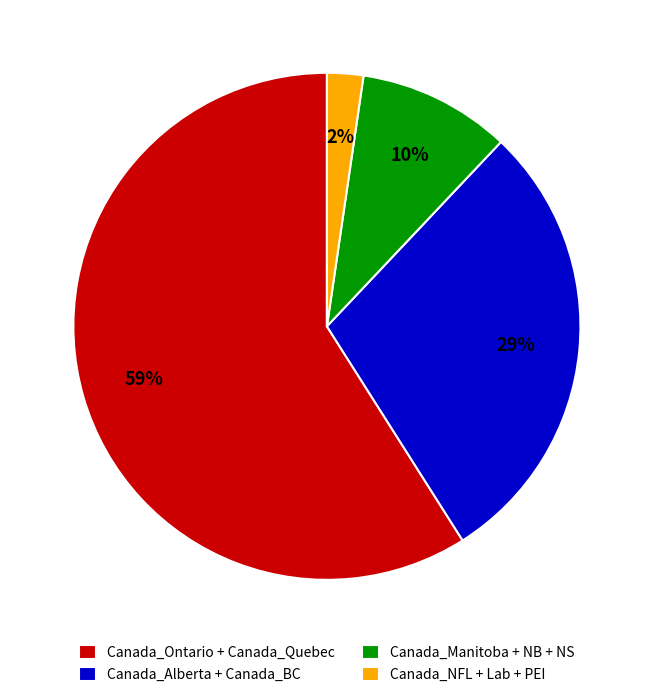

To the nearest percent, what portion does Canada_NFL + Lab + PEI represent?

2%